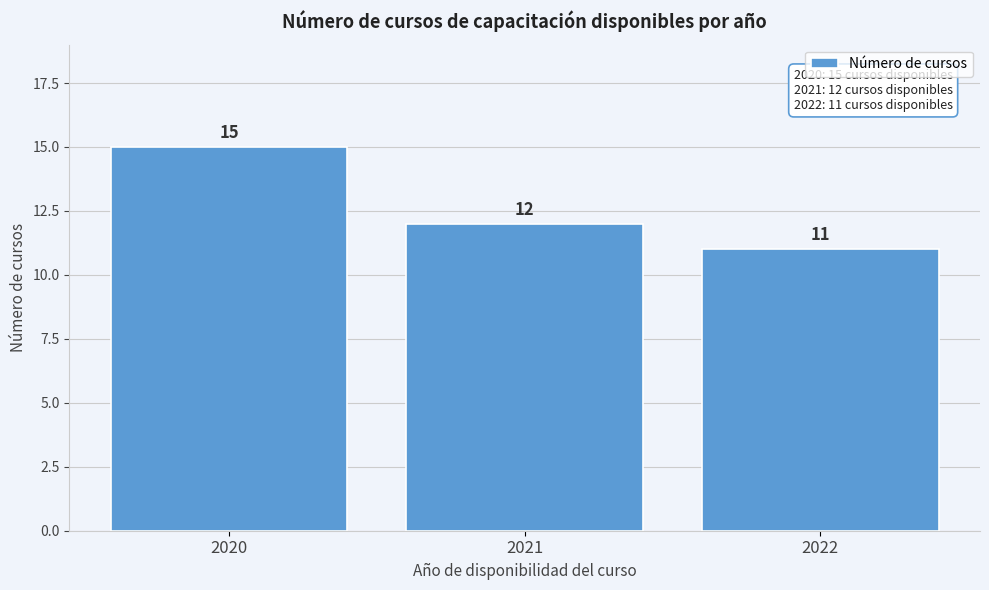

Reading left to right, transcribe all the data shown in this chart.

15	12	11